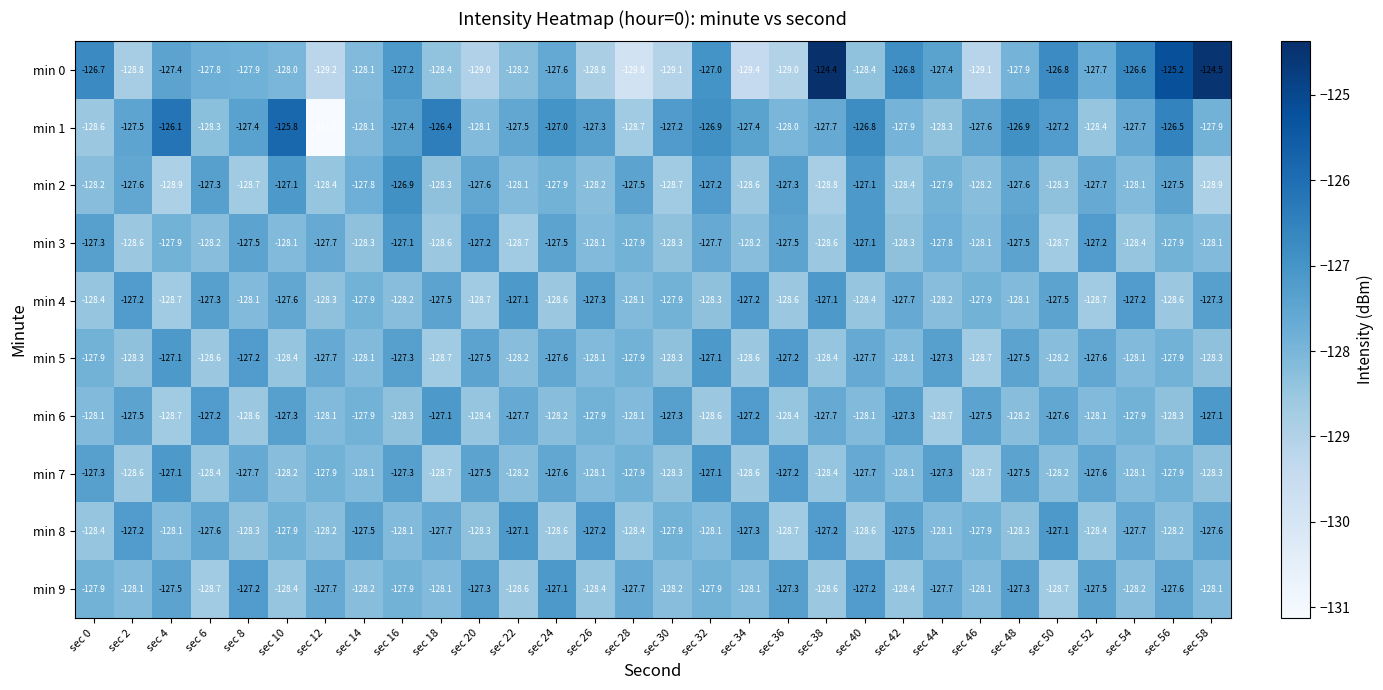

Read the min 5 value at sec 0.

-127.9